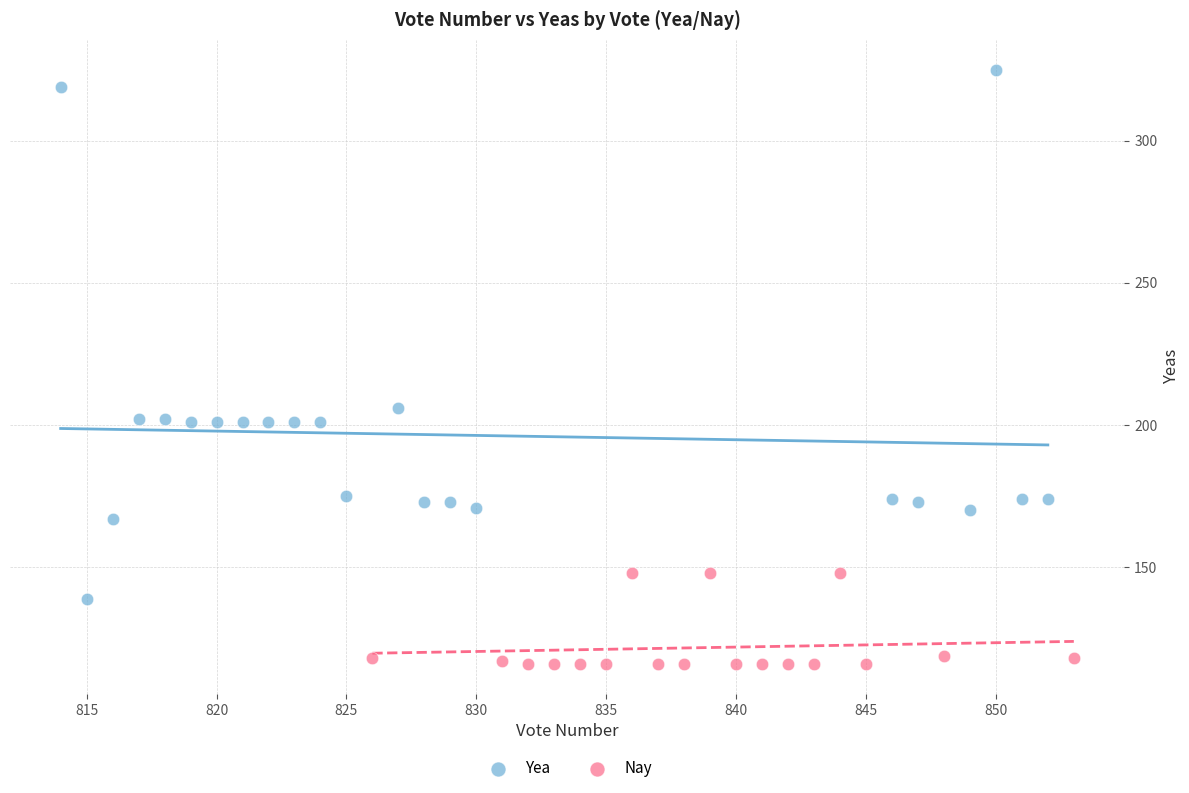

Which series has the widest spread of Y values?

Yea